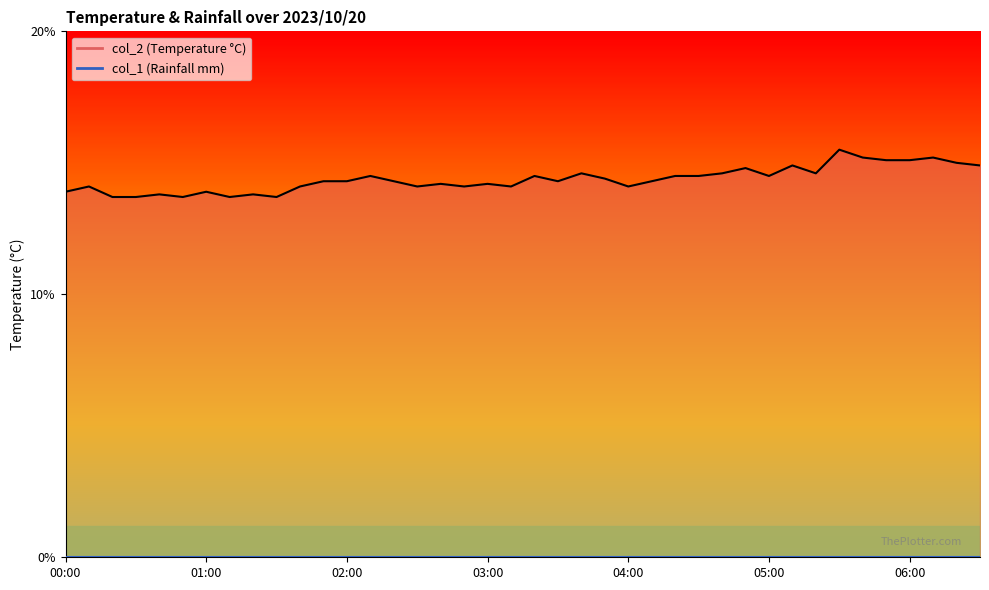

What is the difference between the maximum and second lowest values in the col_2_line series?

1.8